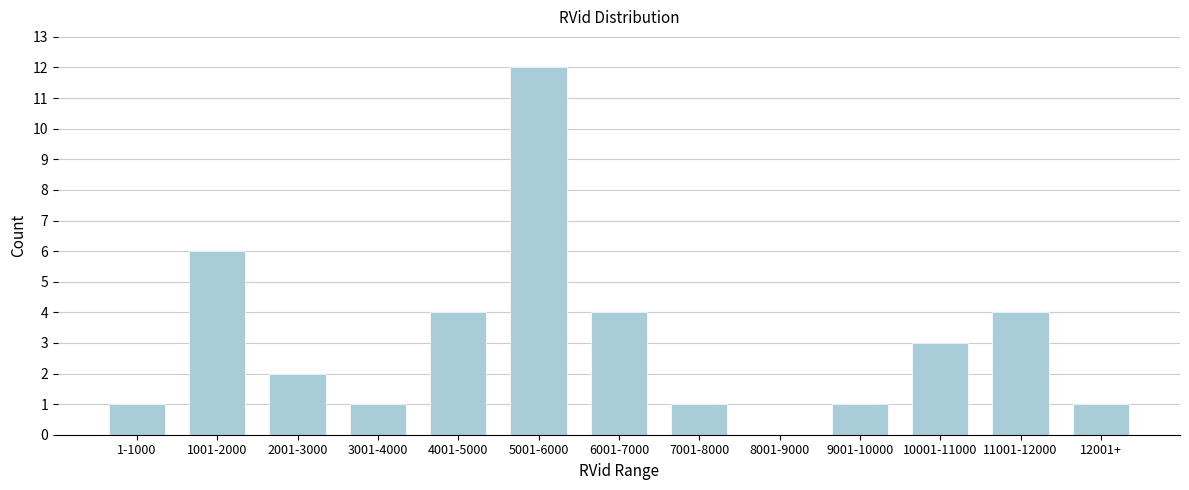

Reading right to left, extract all data points from this chart.

12001+=1	11001-12000=4	10001-11000=3	9001-10000=1	8001-9000=0	7001-8000=1	6001-7000=4	5001-6000=12	4001-5000=4	3001-4000=1	2001-3000=2	1001-2000=6	1-1000=1